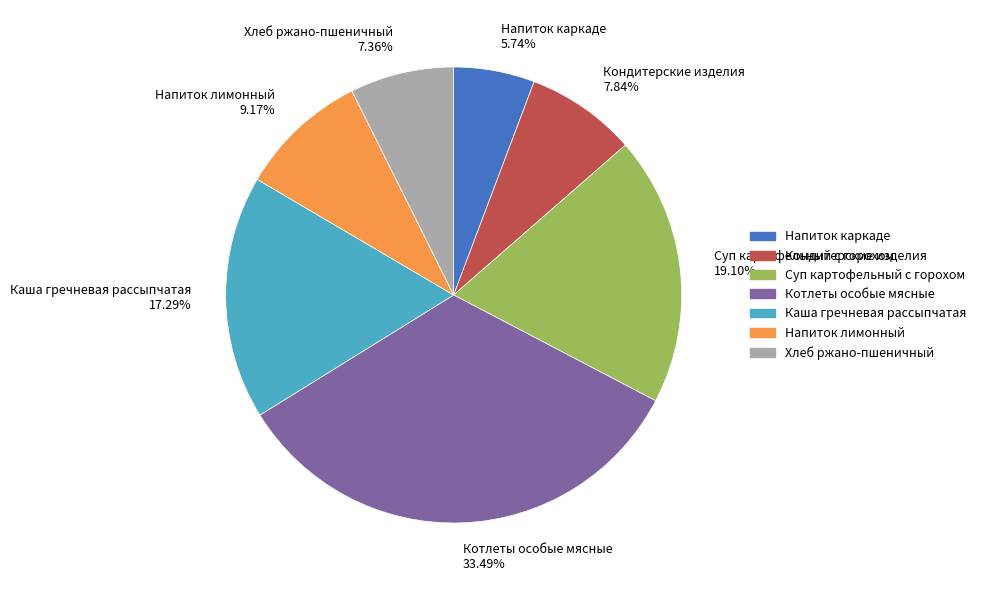

To the nearest percent, what is the average slice percentage?

14%